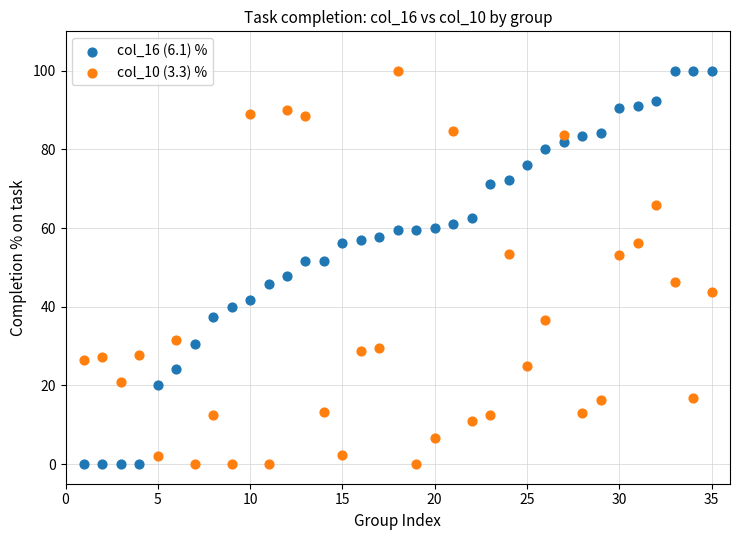

Across all data points, what is the range of X values (max minus min)?

34.0